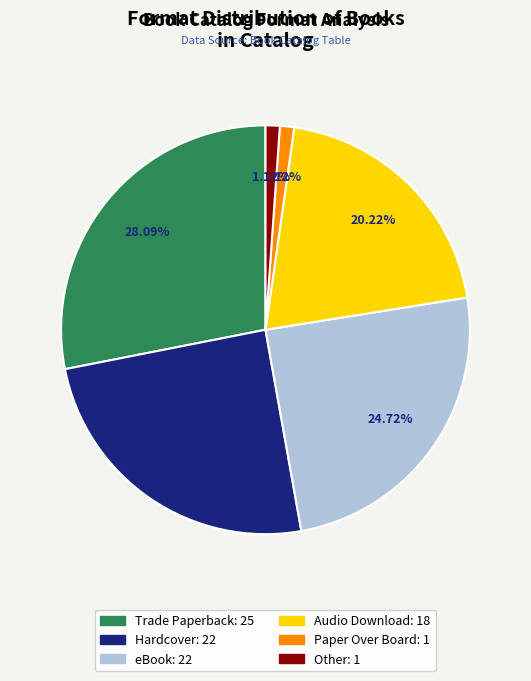

True or false: Audio Download accounts for 20% of the total.

True